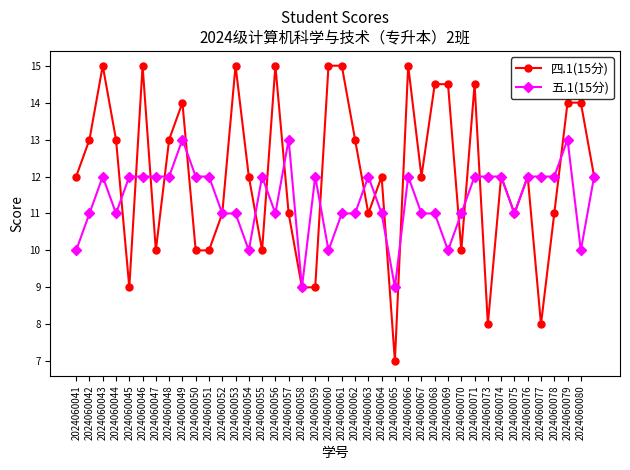

What is the minimum value shown in the chart?

7.0